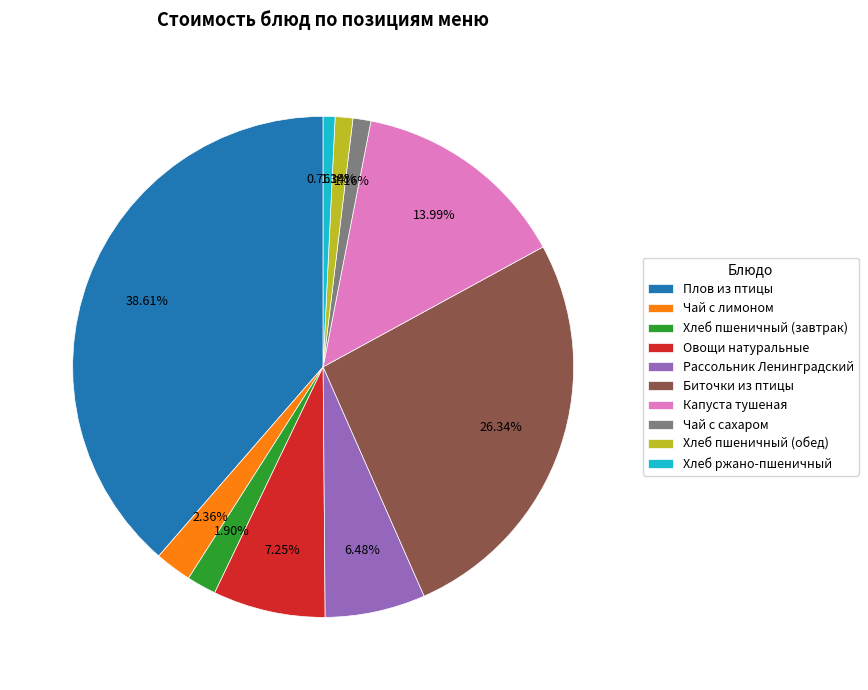

To the nearest percent, what is the average slice percentage?

10%